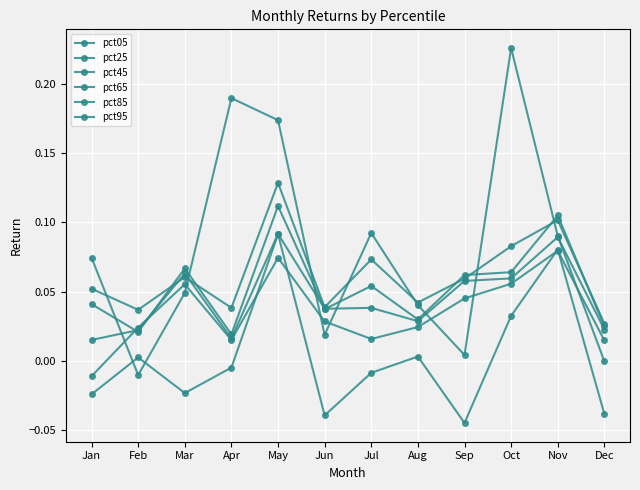

How many lines are shown in the chart?

6